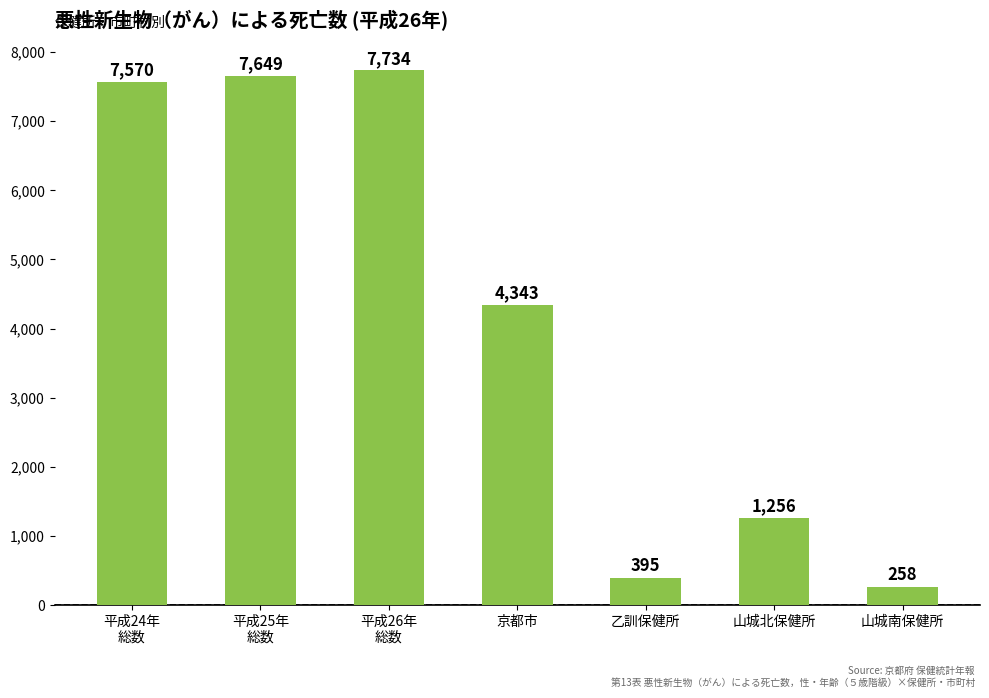

Are the bars horizontal?

No